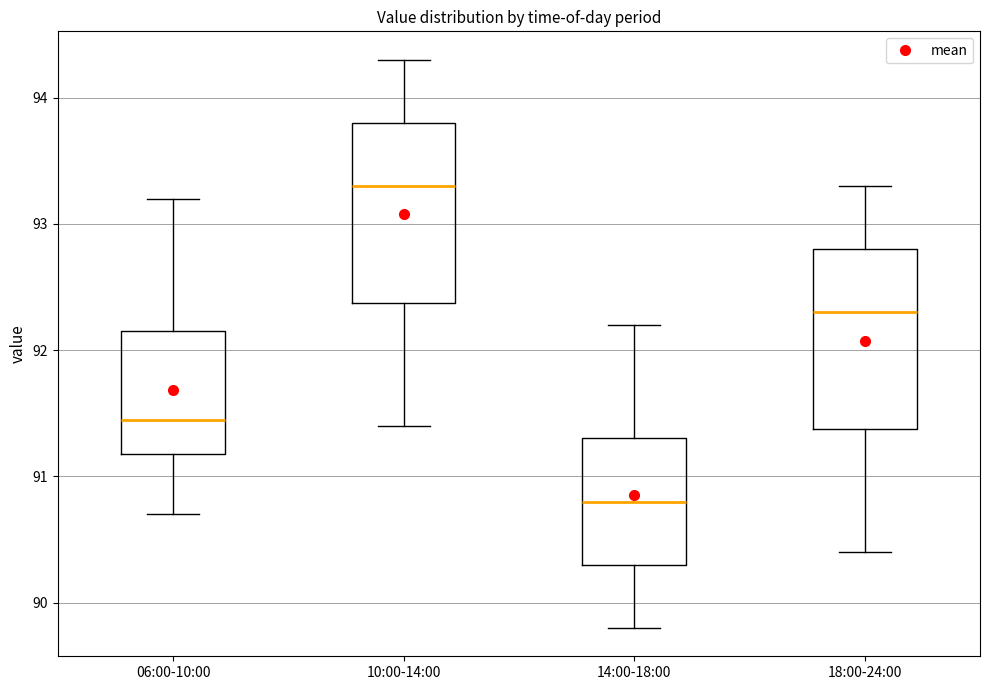

Reading left to right, read every box against the y-axis: the position of its median line, the range the box covers, and the ends of its whiskers. The values are not printed on the chart, so give them approximately, as read against the axis.

06:00-10:00: median 91.5, box 91.2 to 92.2, whiskers 90.7 to 93.2
10:00-14:00: median 93.3, box 92.4 to 93.8, whiskers 91.4 to 94.3
14:00-18:00: median 90.8, box 90.3 to 91.3, whiskers 89.8 to 92.2
18:00-24:00: median 92.3, box 91.4 to 92.8, whiskers 90.4 to 93.3